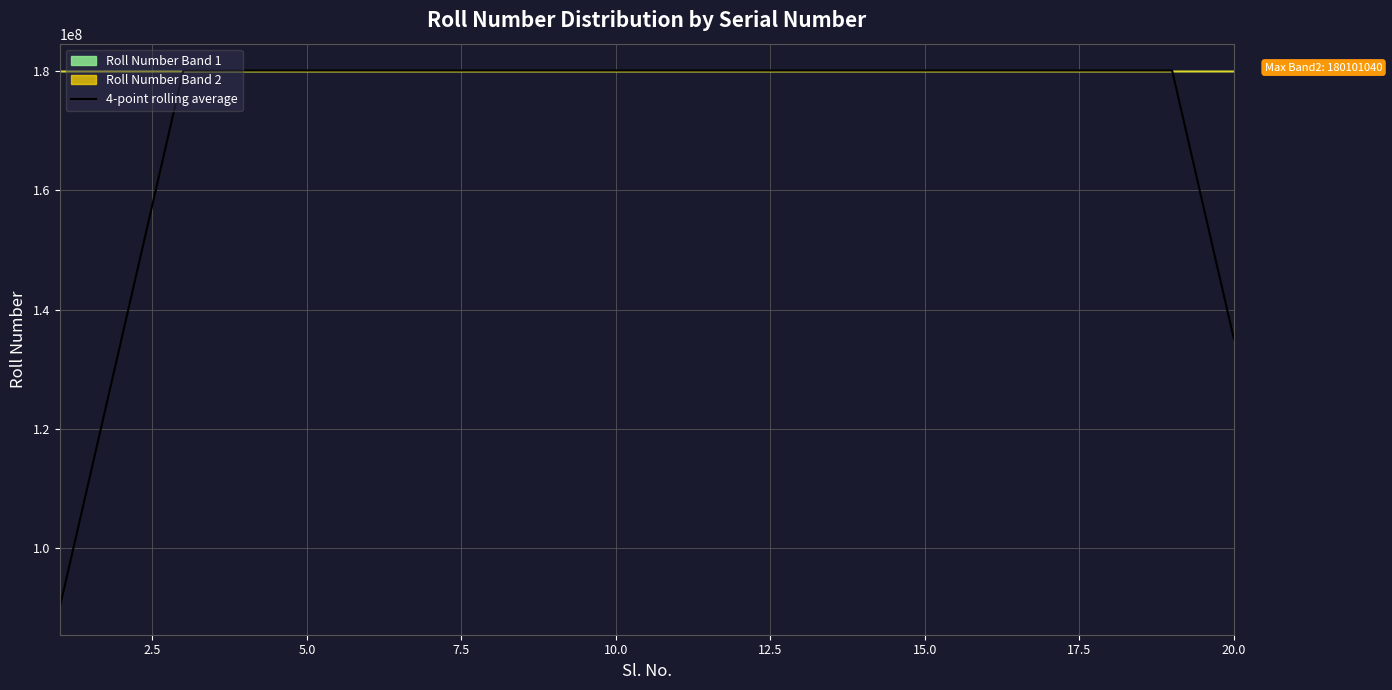

How many lines are shown in the chart?

1